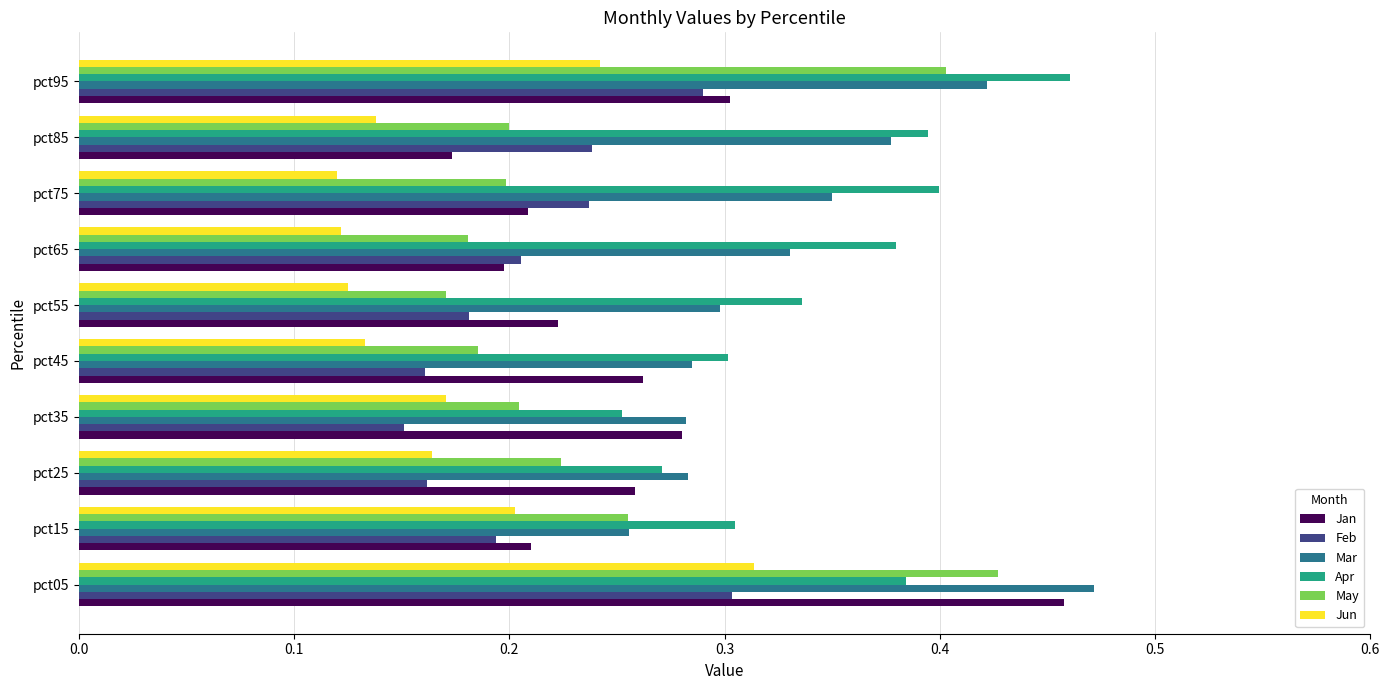

What is the total value across all series at pct05?

2.4